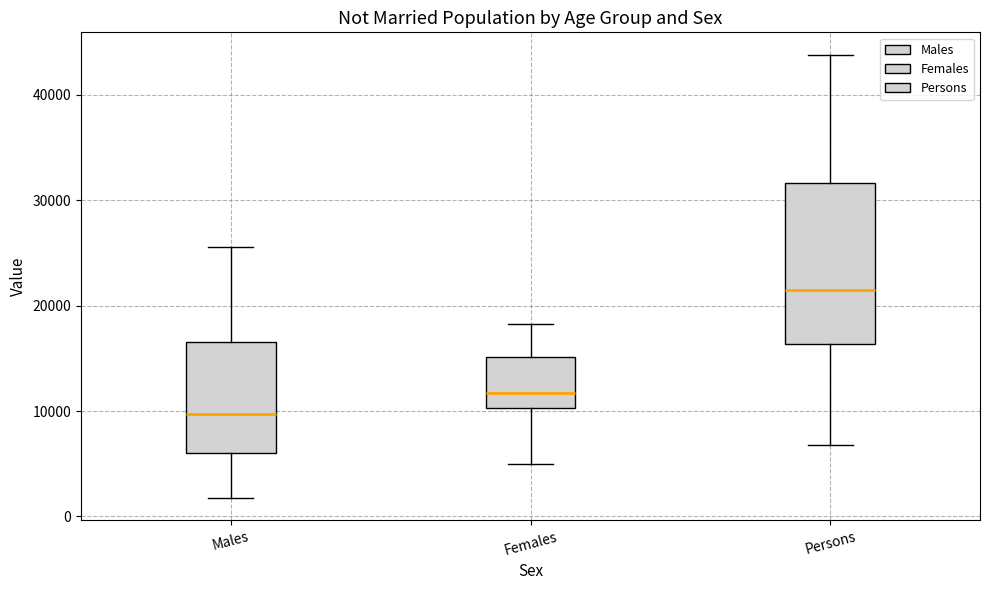

Which box's median line is the highest?

Persons